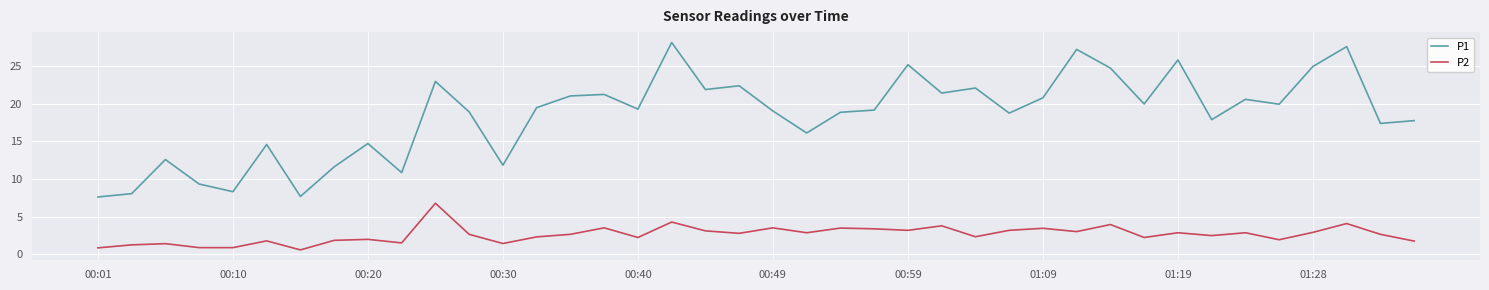

Which series has the largest total across all categories?

P1